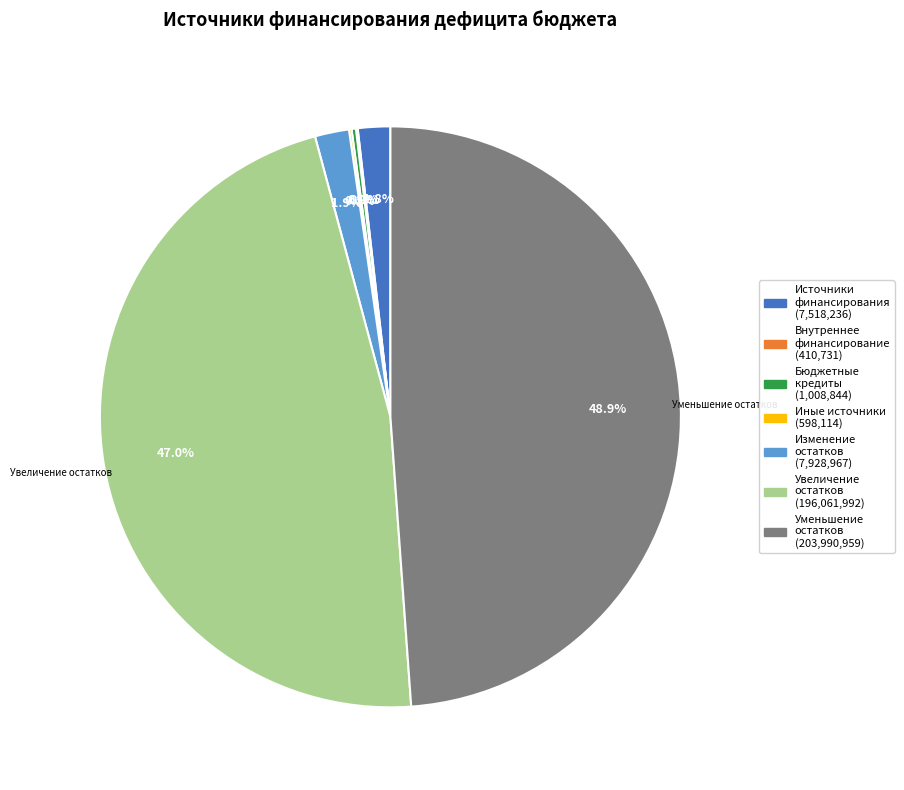

To the nearest percent, what is the average slice percentage?

14%